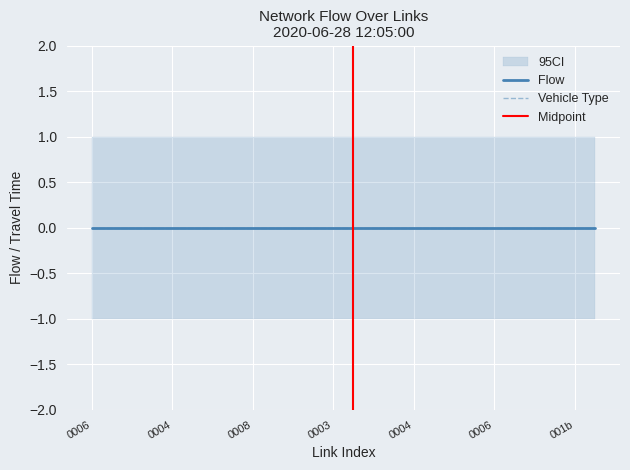

True or false: flow has more than 0 points higher than both neighbors.

False